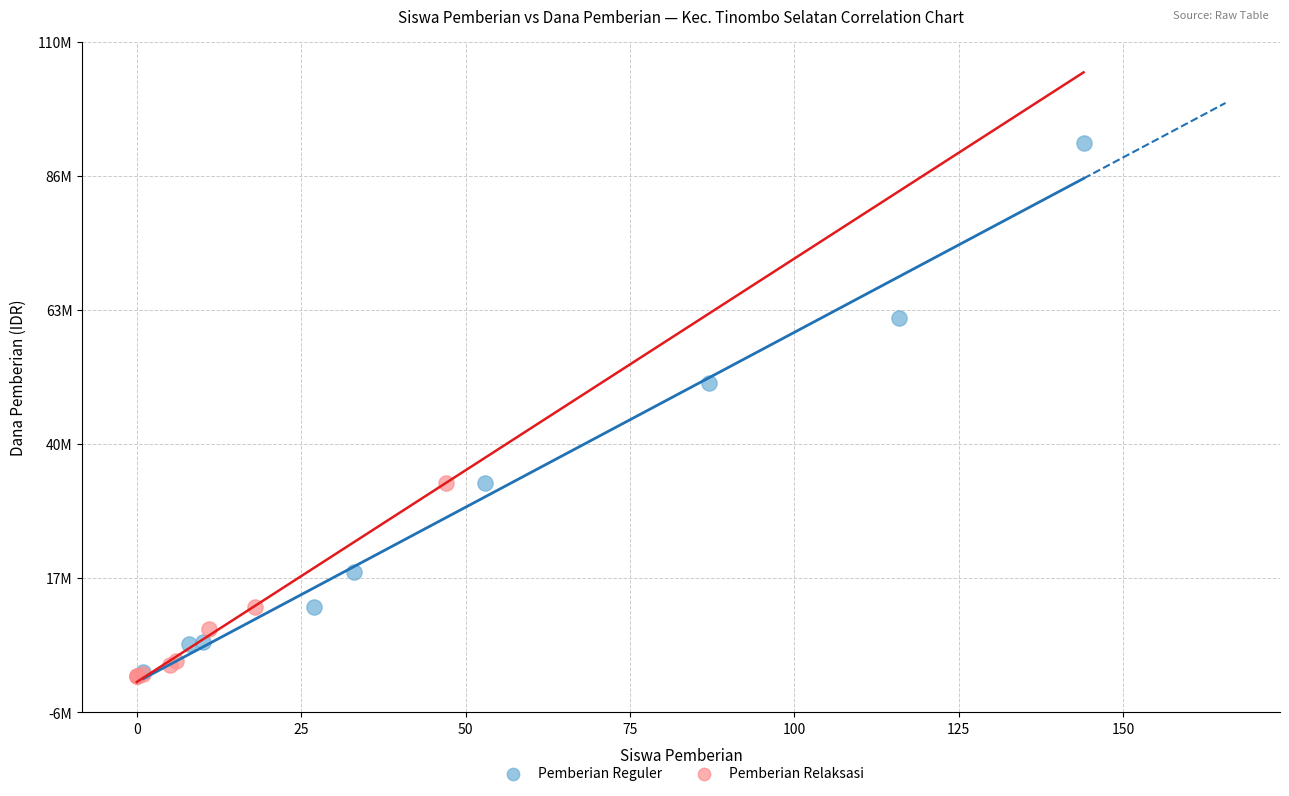

What are all the series names shown in the legend?

Pemberian Reguler, Pemberian Relaksasi